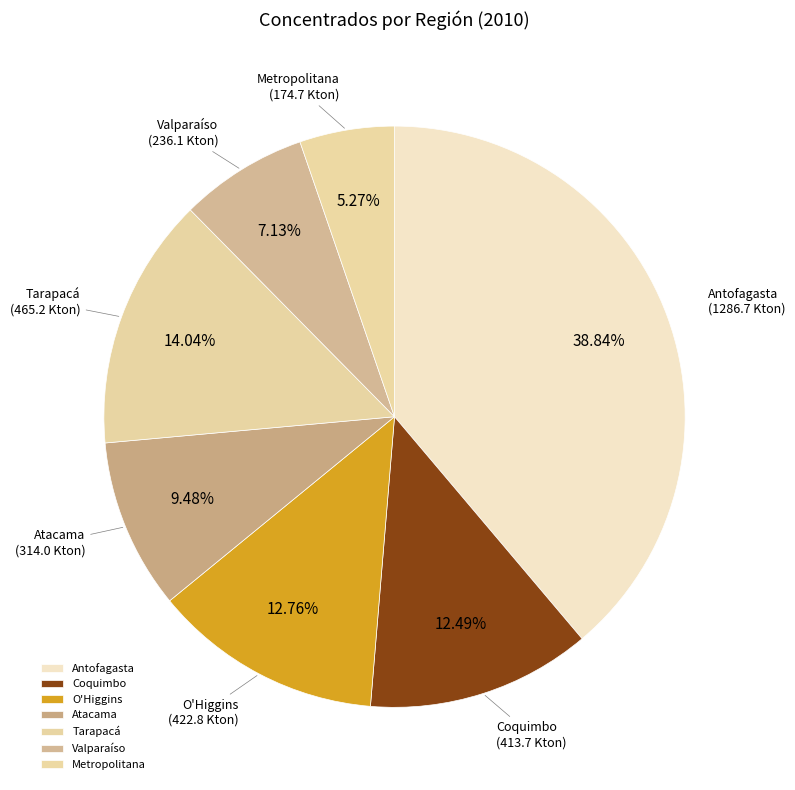

Does O'Higgins account for over 50% of the chart?

No